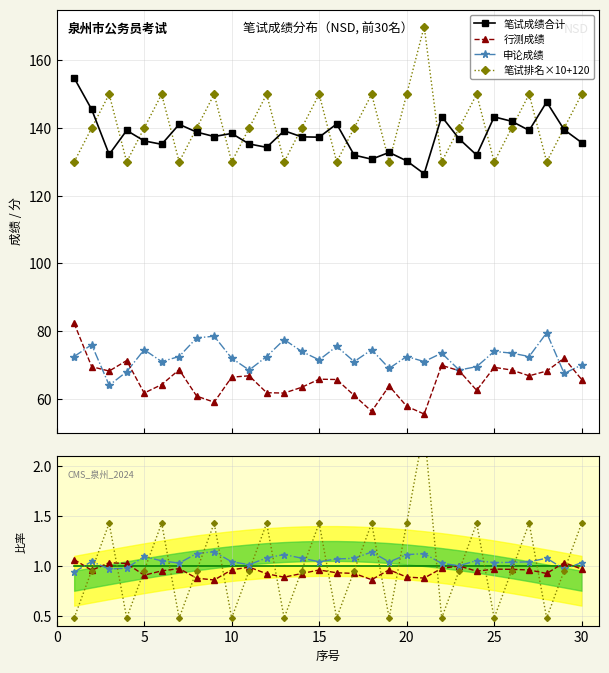

Between 29 and 17, which is larger?

29